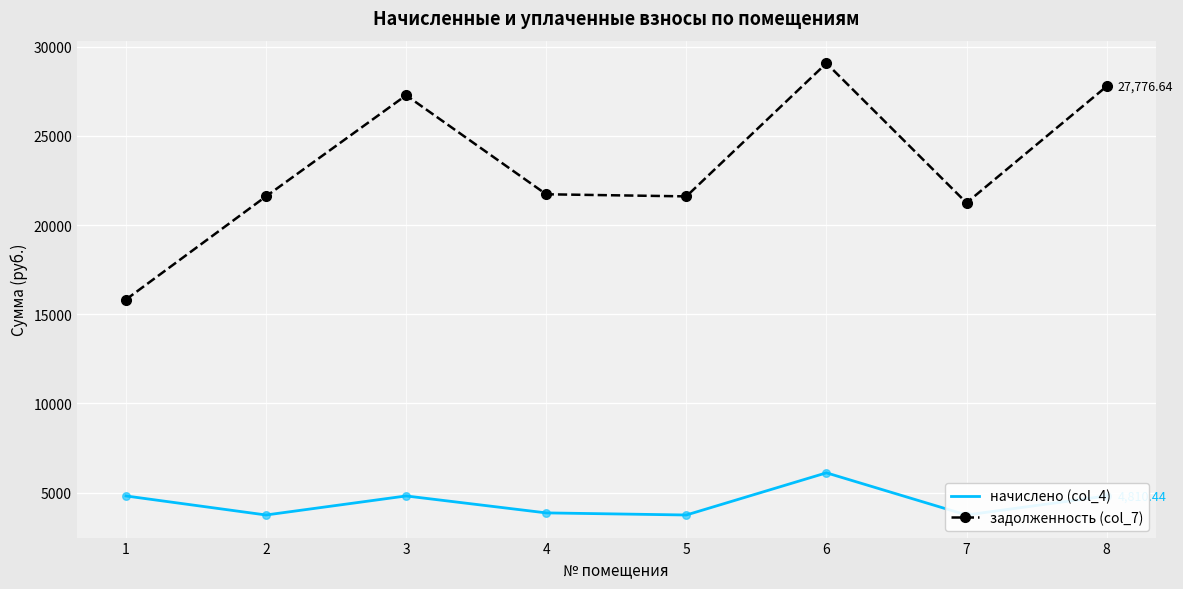

What are all the series names shown in the legend?

начислено (col_4), задолженность (col_7)